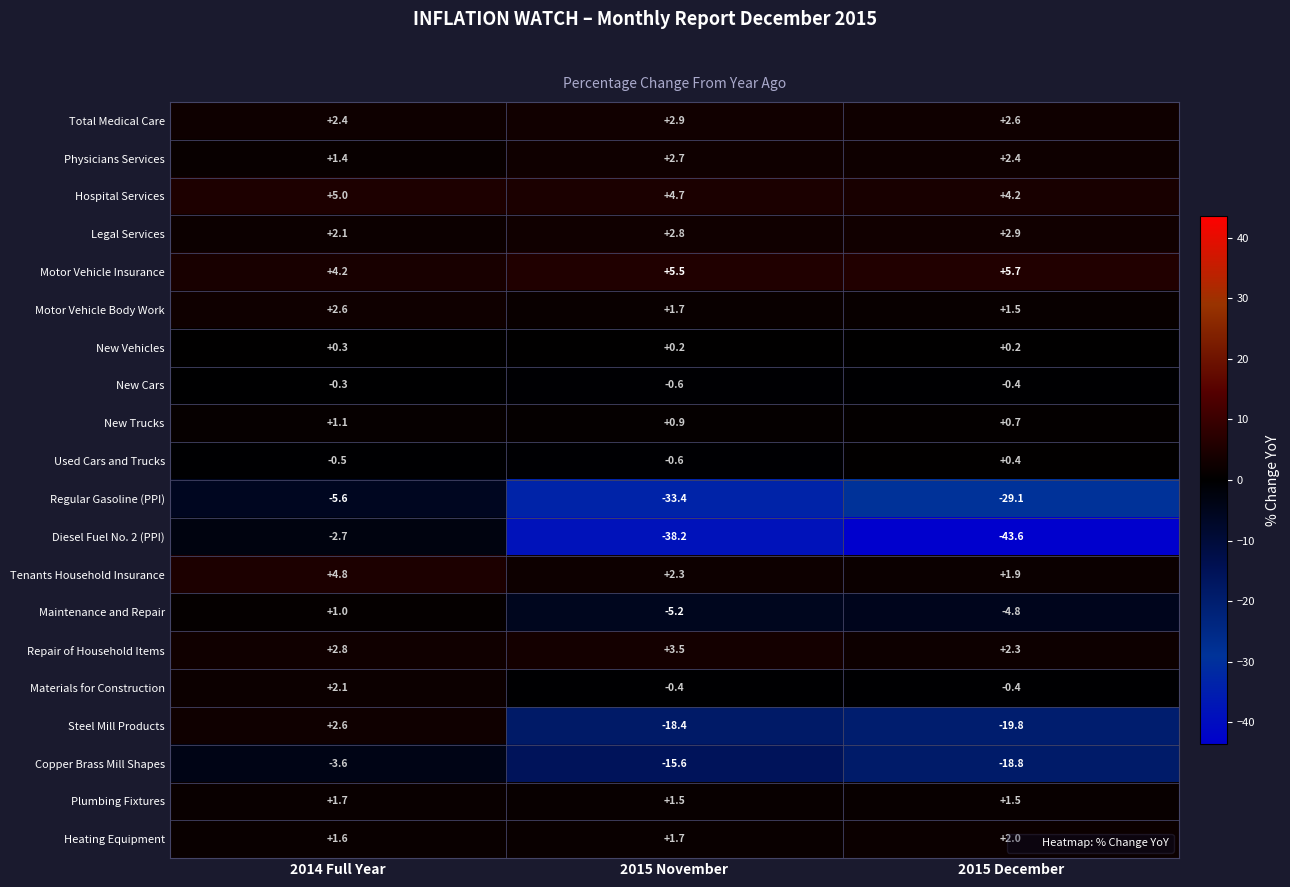

What is the approximate value of Regular Gasoline (PPI) at 2015 December?

-29.1